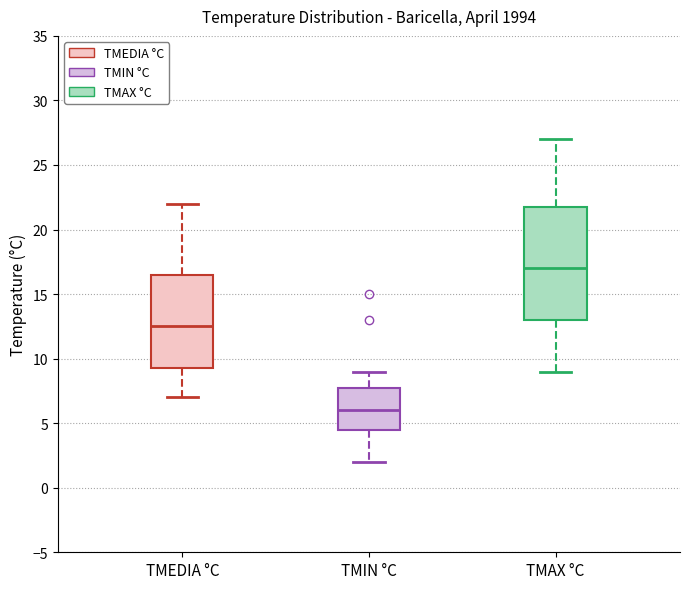

Reading left to right, read every box against the y-axis: the position of its median line, the range the box covers, and the ends of its whiskers. The values are not printed on the chart, so give them approximately, as read against the axis.

TMEDIA °C: median 12.5, box 9.5 to 16.5, whiskers 7.0 to 22.0
TMIN °C: median 6.0, box 4.5 to 8.0, whiskers 2.0 to 9.0
TMAX °C: median 17.0, box 13.0 to 22.0, whiskers 9.0 to 27.0